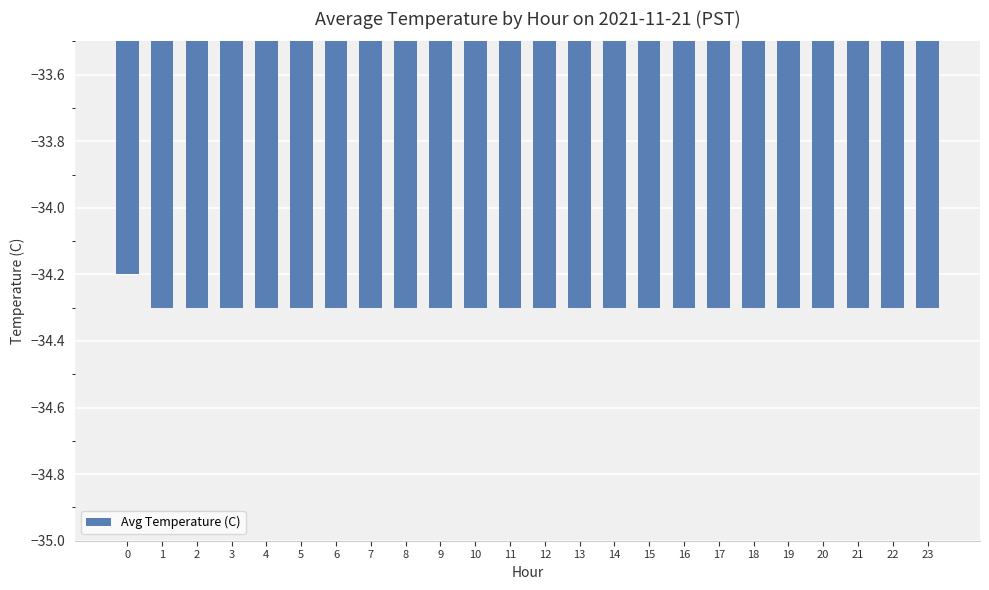

What is the change in value from 0 to 11?

-0.1